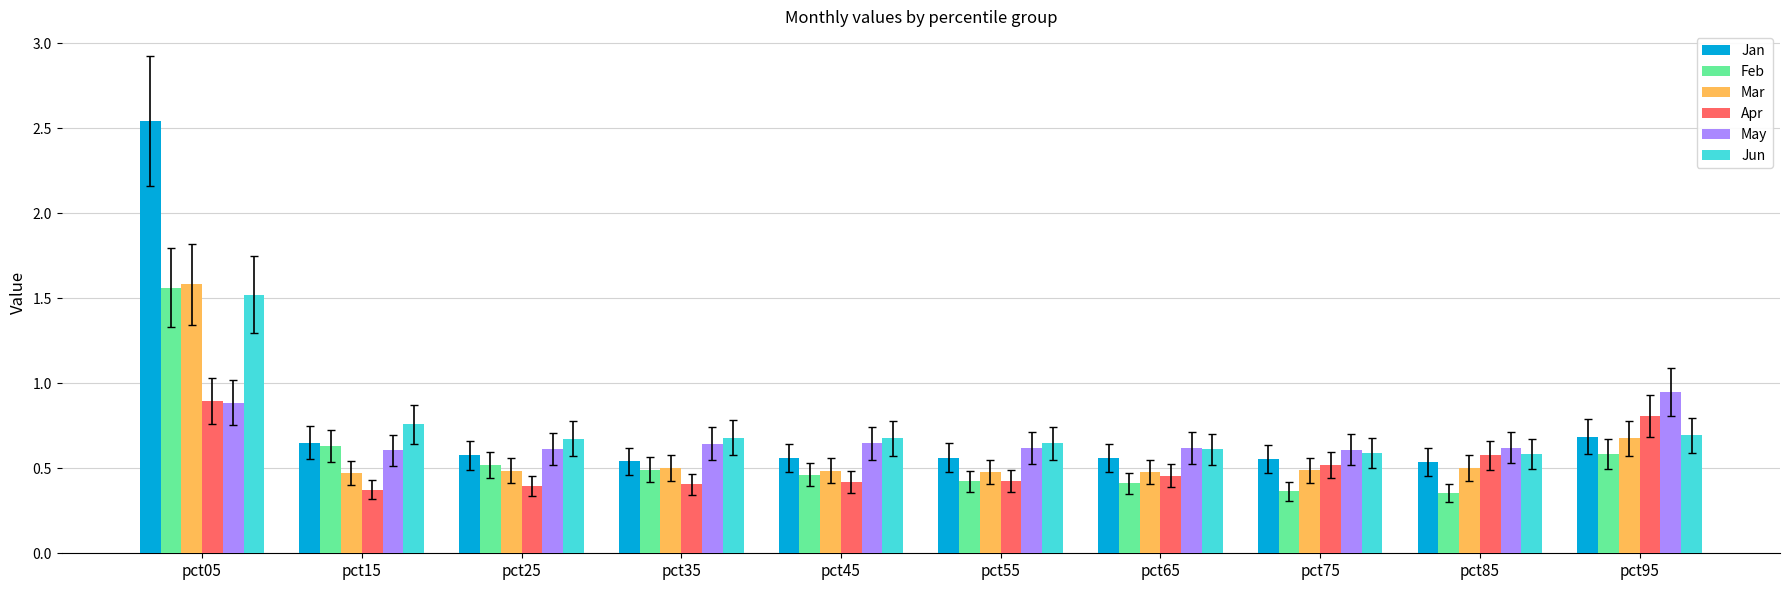

Which category has the highest value across all series?

pct05